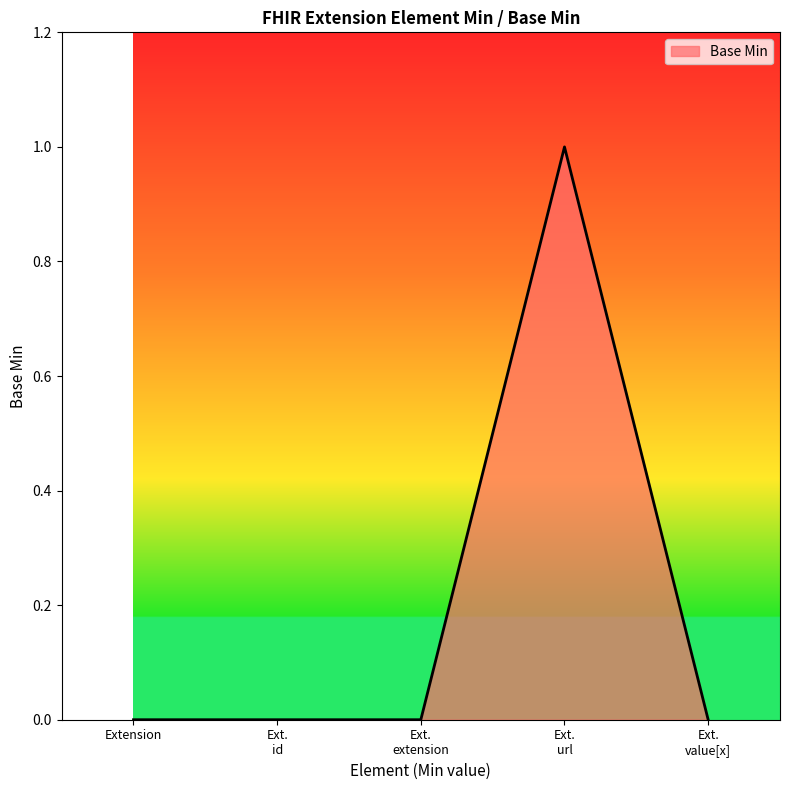

True or false: there are more than 0 points higher than both neighbors.

True